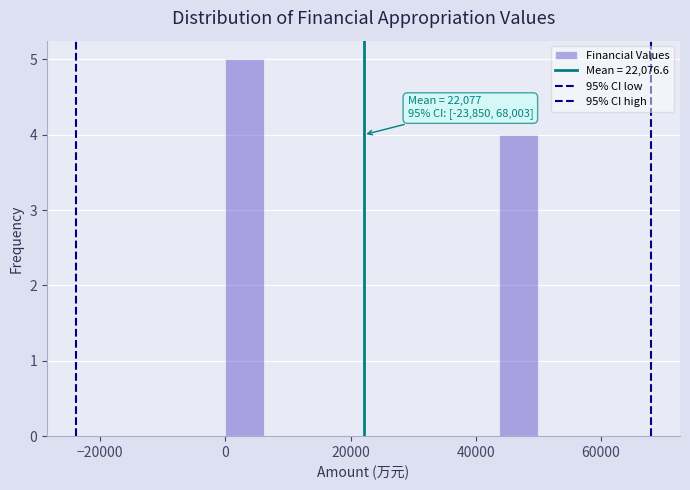

Around what value on the x-axis is the tallest bar? Give the approximate position of its centre, as read against the axis.

4000